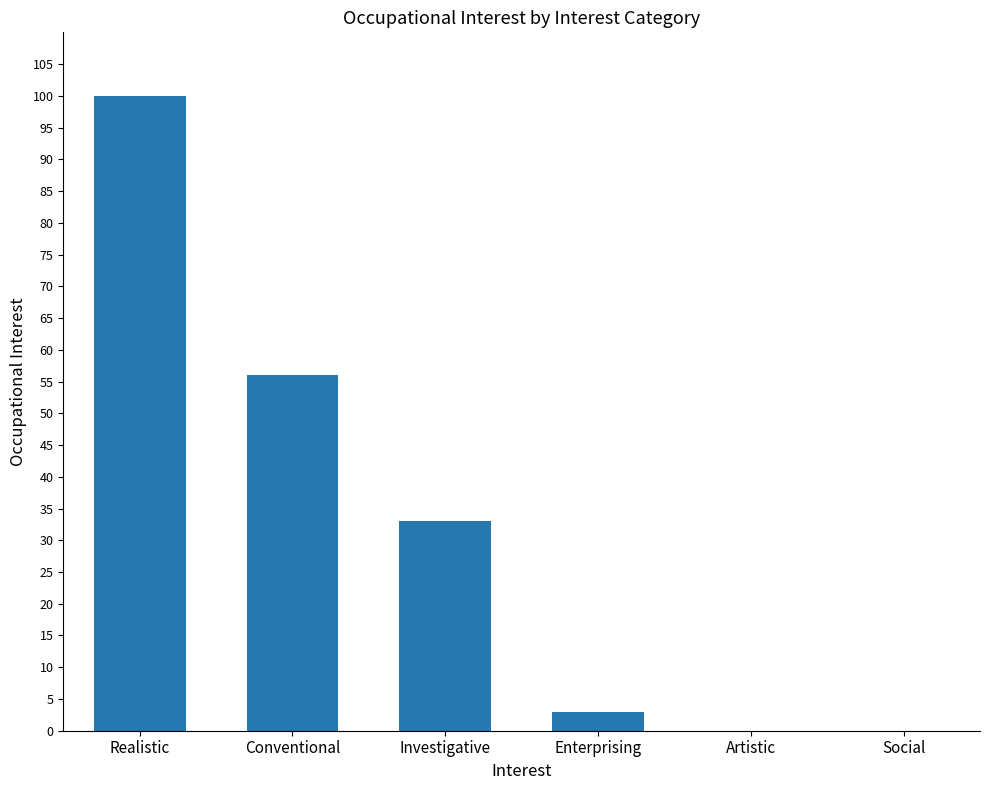

True or false: the data shows 35 at Artistic.

False